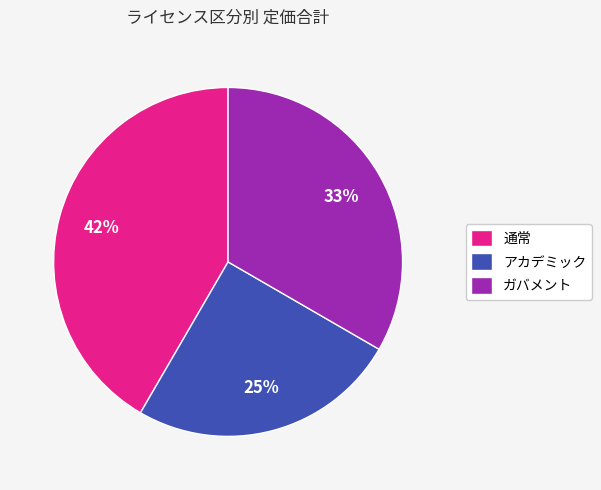

Is the sum of アカデミック and 通常 greater than half?

Yes